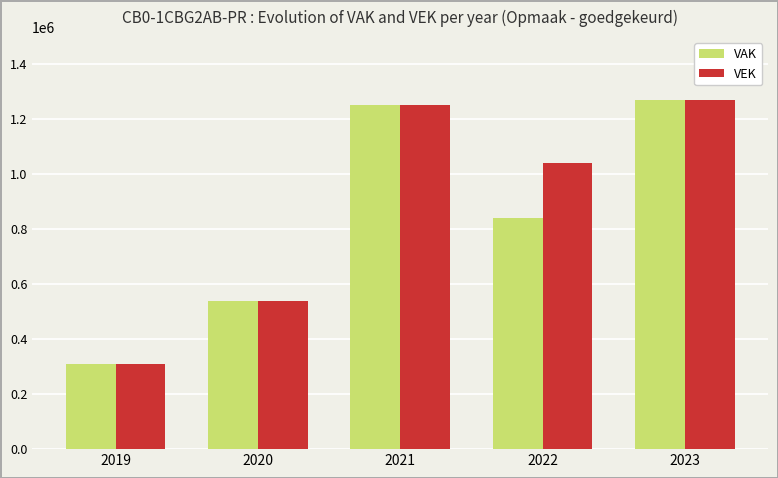

What is the difference between the VEK values at 2023 and 2019?

959583